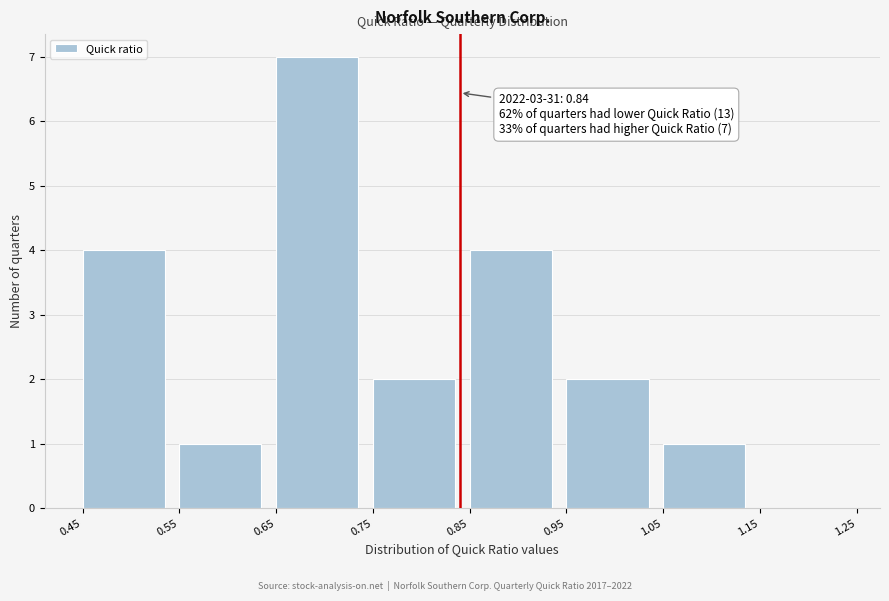

Which range on the x-axis has the tallest bar?

0.65 to 0.75